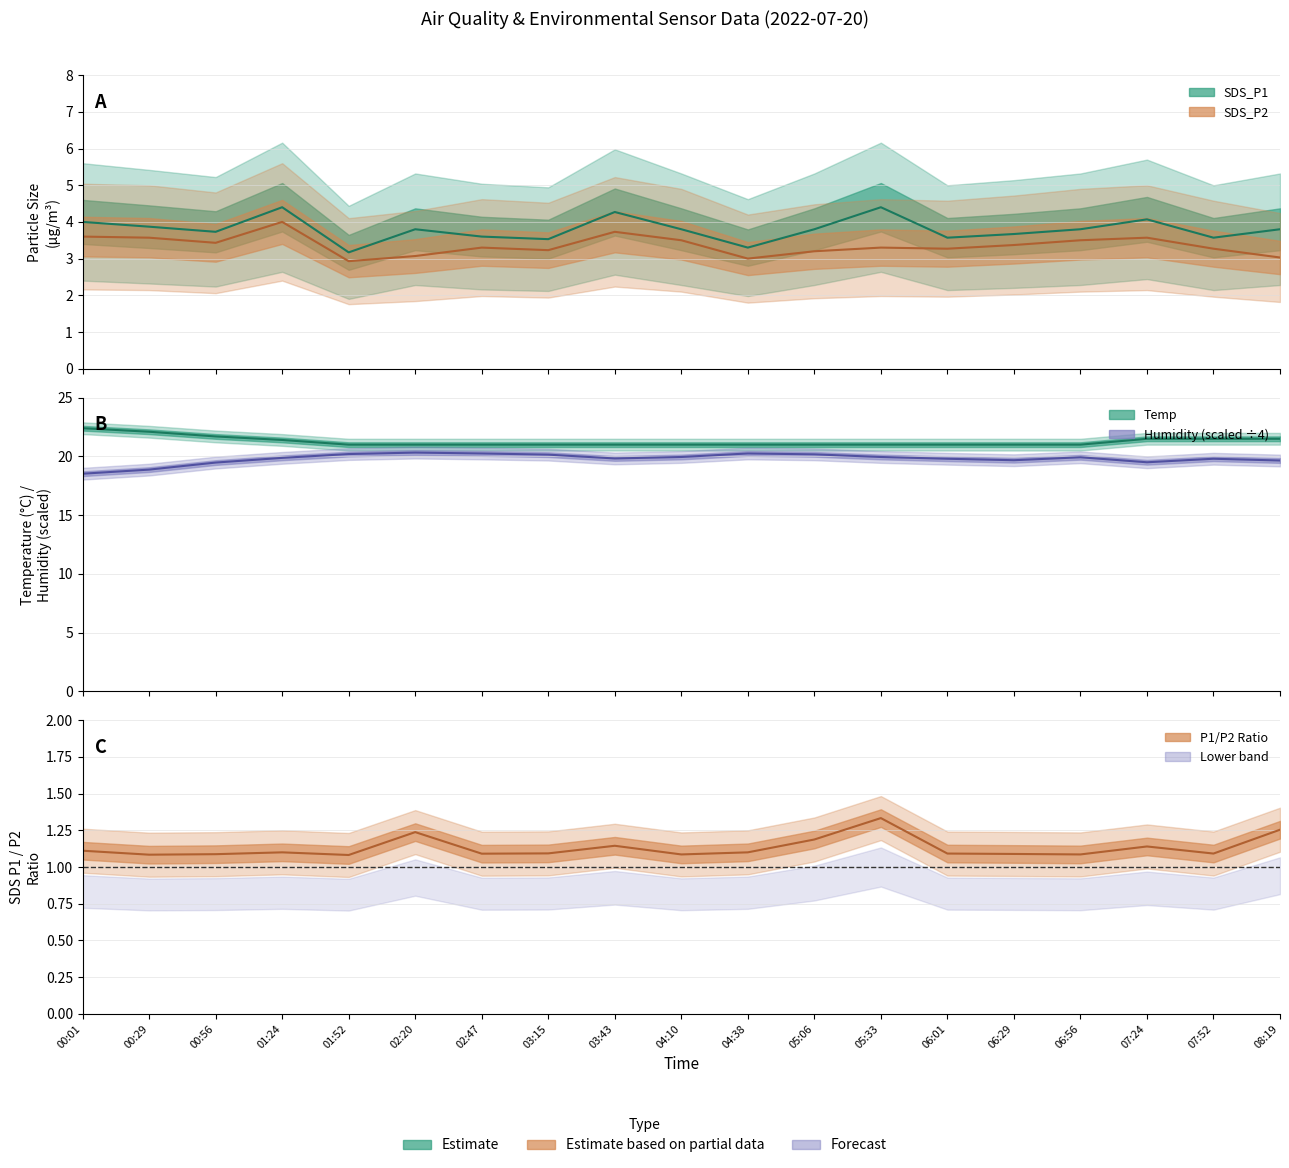

Reading right to left, extract all data points from this chart.

SDS_P1: 3.8	3.6	4.1	3.8	3.7	3.6	4.4	3.8	3.3	3.8	4.3	3.5	3.6	3.8	3.2	4.4	3.7	3.9	4.0
SDS_P2: 3.0	3.3	3.6	3.5	3.4	3.3	3.3	3.2	3.0	3.5	3.7	3.2	3.3	3.1	2.9	4.0	3.4	3.6	3.6
Temp: 21.5	21.5	21.5	21.0	21.0	21.0	21.0	21.0	21.0	21.0	21.0	21.0	21.0	21.0	21.0	21.4	21.7	22.1	22.4
Humidity: 19.6	19.8	19.5	19.9	19.7	19.8	19.9	20.2	20.2	19.9	19.8	20.1	20.2	20.3	20.2	19.9	19.5	18.9	18.5